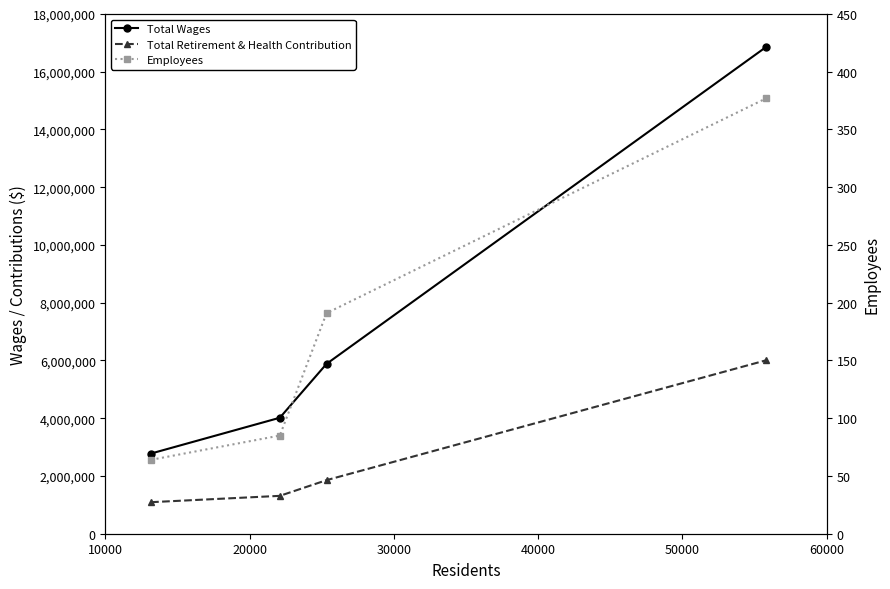

True or false: Total Retirement & Health Contribution and Employees intersect in this chart.

False